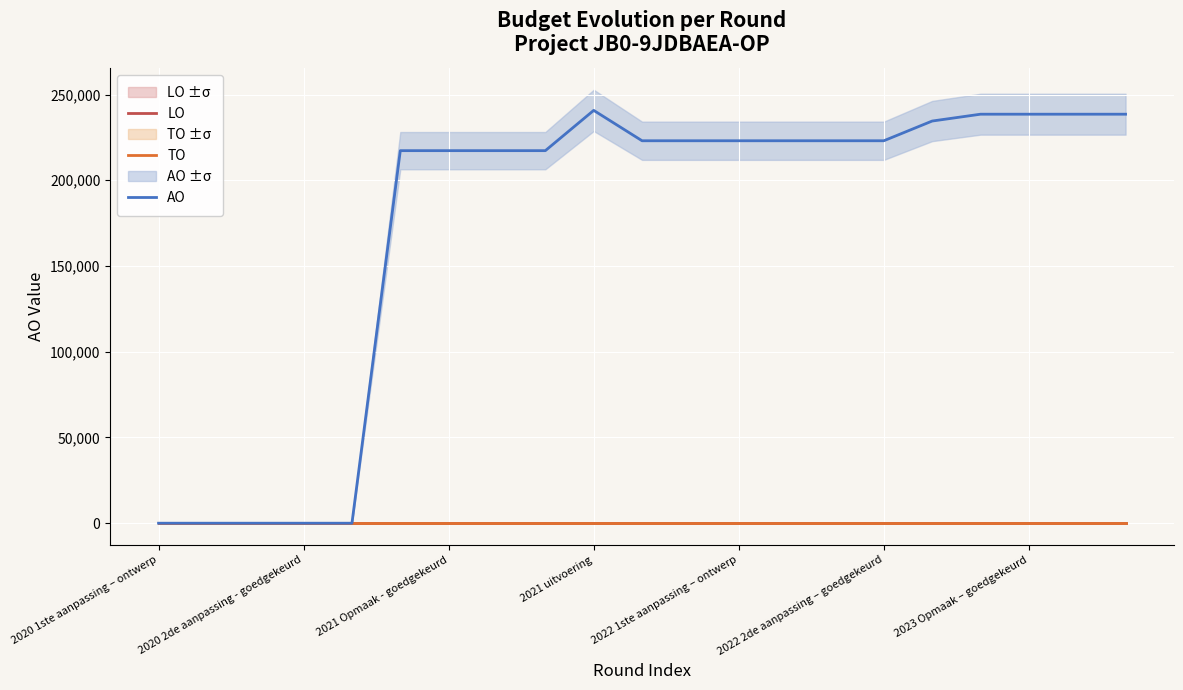

True or false: TO has a value of 0 at 2020 2de aanpassing - goedgekeurd.

True